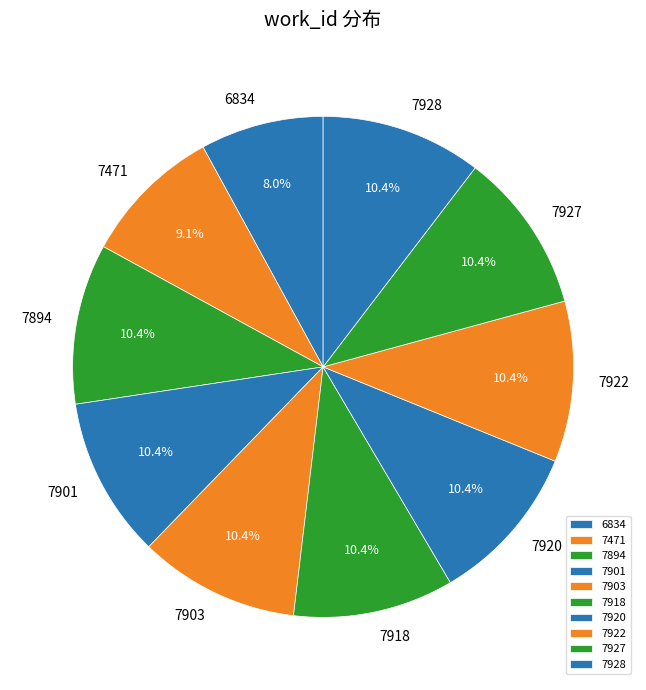

Is it true that 7894 is 1% of the pie?

False